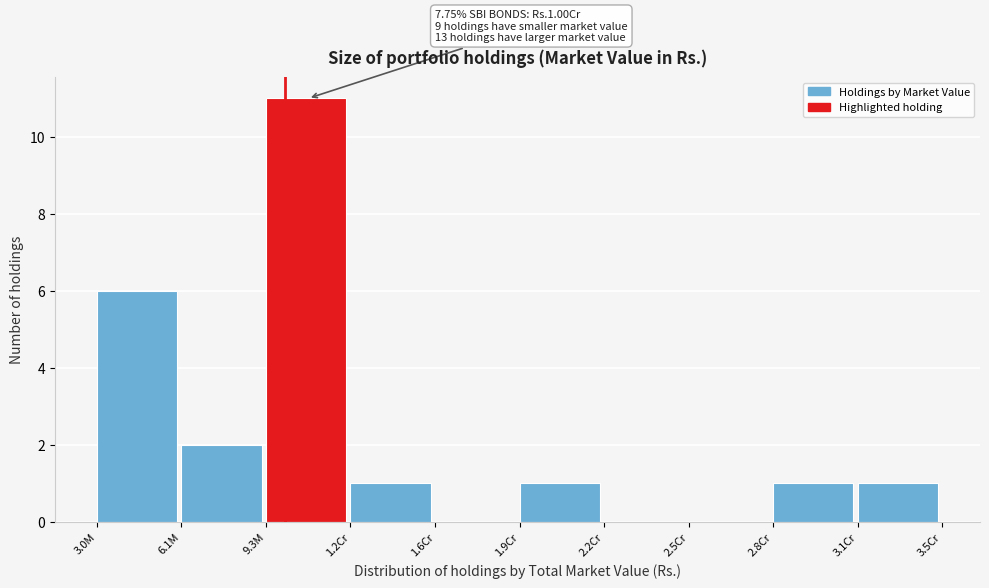

Reading left to right, transcribe all the data shown in this chart.

3.0M=6	6.1M=2	9.3M=11	1.2Cr=1	1.6Cr=0	1.9Cr=1	2.2Cr=0	2.5Cr=0	2.8Cr=1	3.1Cr=1